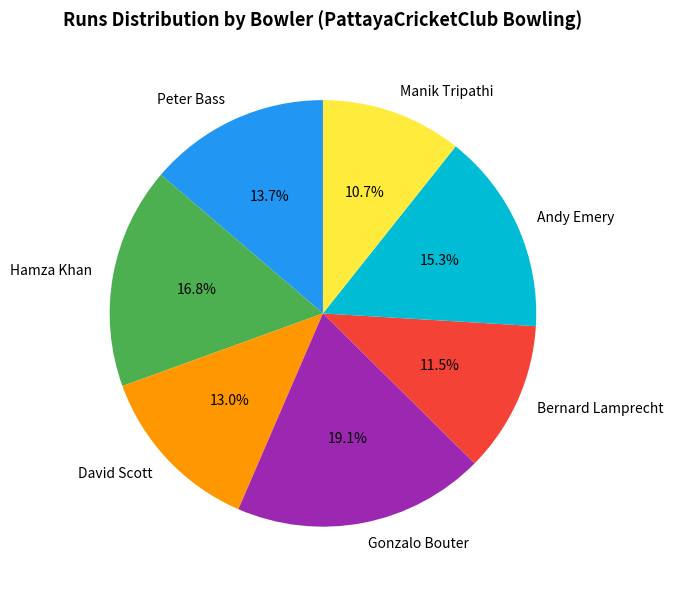

To the nearest percent, what is the difference between the largest and smallest slice percentages?

8%